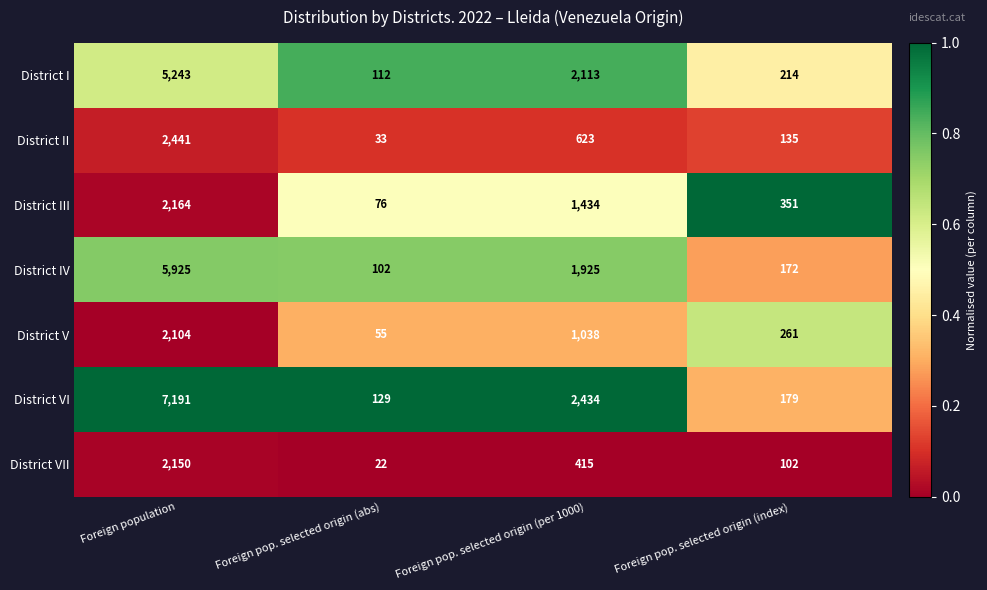

Which series changed the most between Foreign pop. selected origin (abs) and Foreign pop. selected origin (per 1000)?

District VI